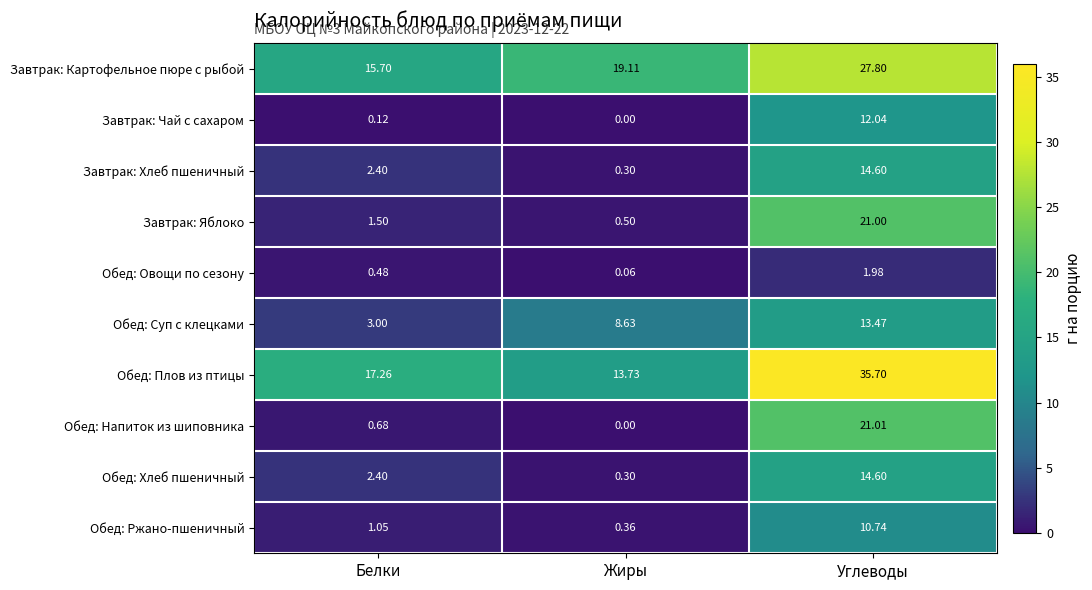

List the labels in order of Завтрак: Яблоко value, largest first.

Углеводы, Белки, Жиры